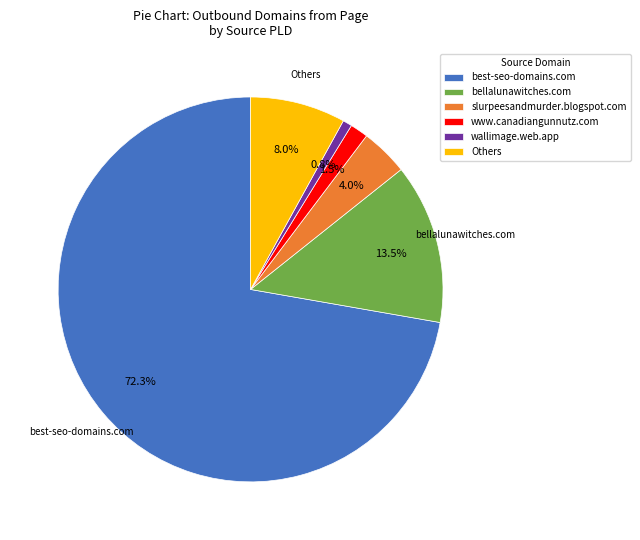

What is the smallest slice in the pie chart?

wallimage.web.app